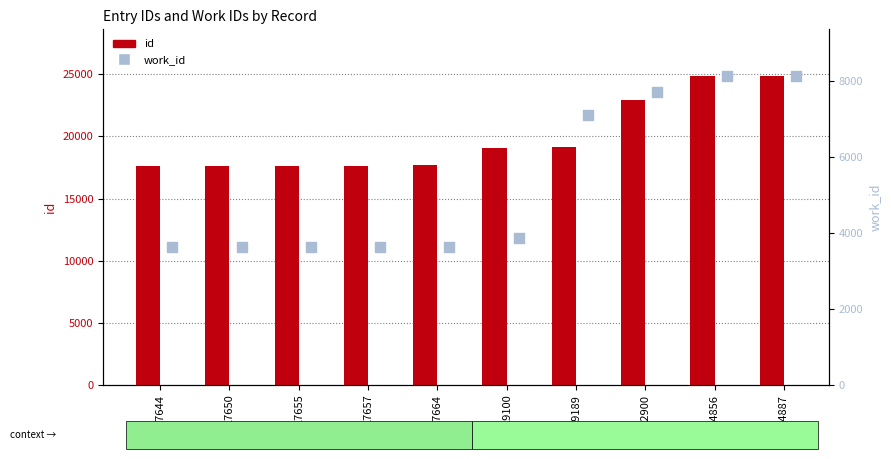

Which series contains the highest Y value?

id